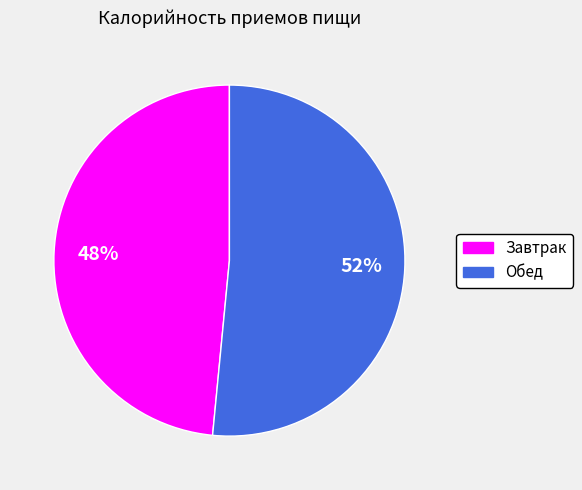

Does any single category account for the majority?

Yes